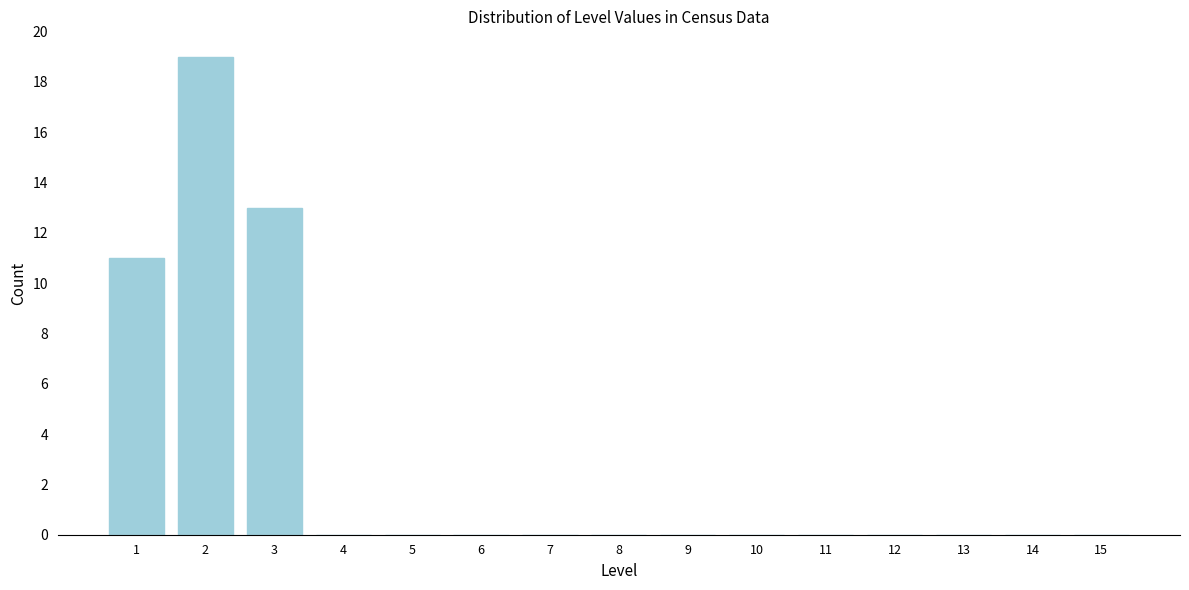

Reading left to right, extract all data points from this chart.

1=11	2=19	3=13	4=0	5=0	6=0	7=0	8=0	9=0	10=0	11=0	12=0	13=0	14=0	15=0